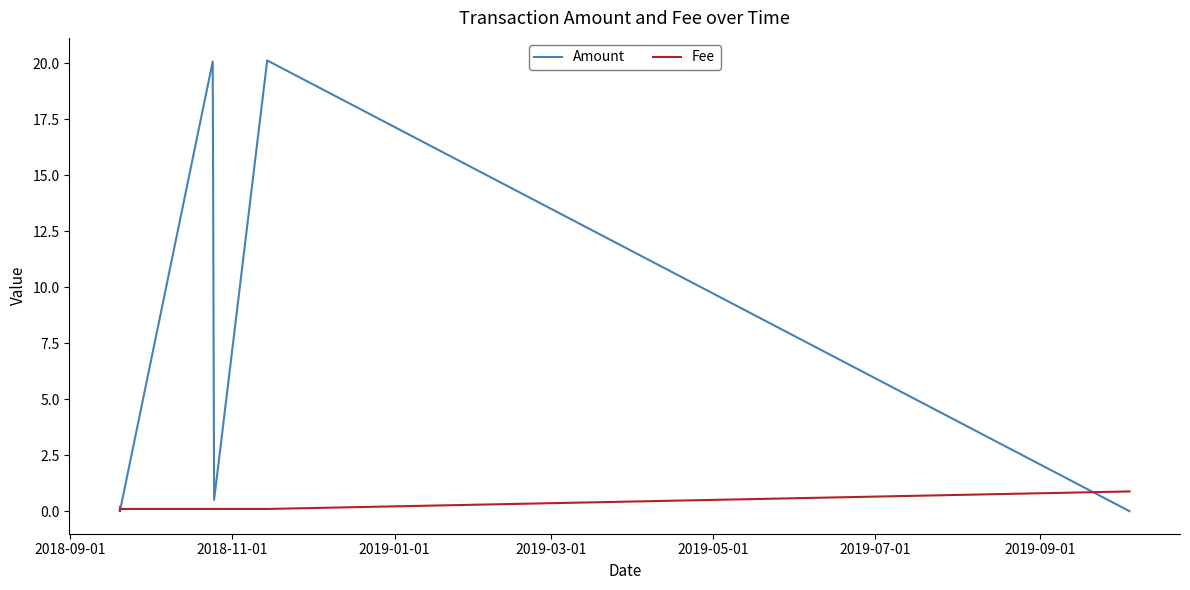

Which series has the largest total across all categories?

Amount